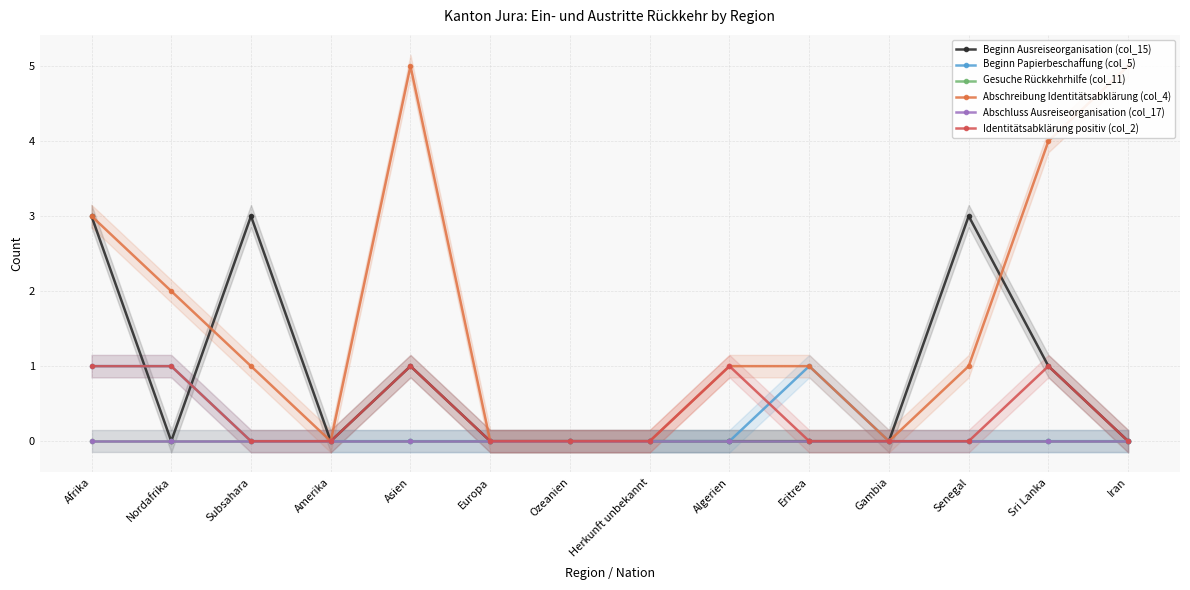

Is this an area chart (filled region under the line)?

No